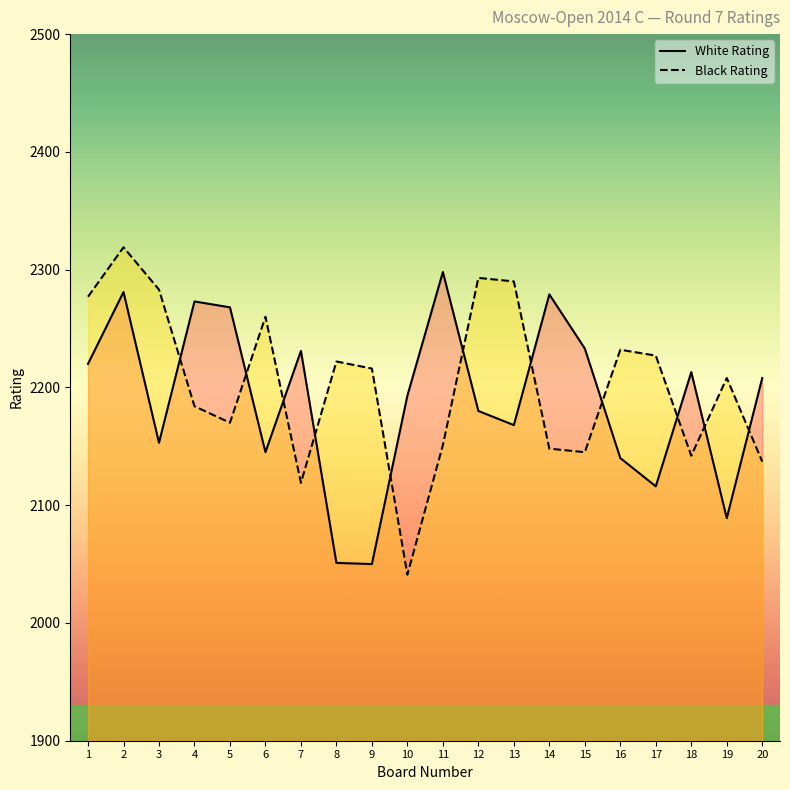

How many times do White Rating and Black Rating cross each other?

11